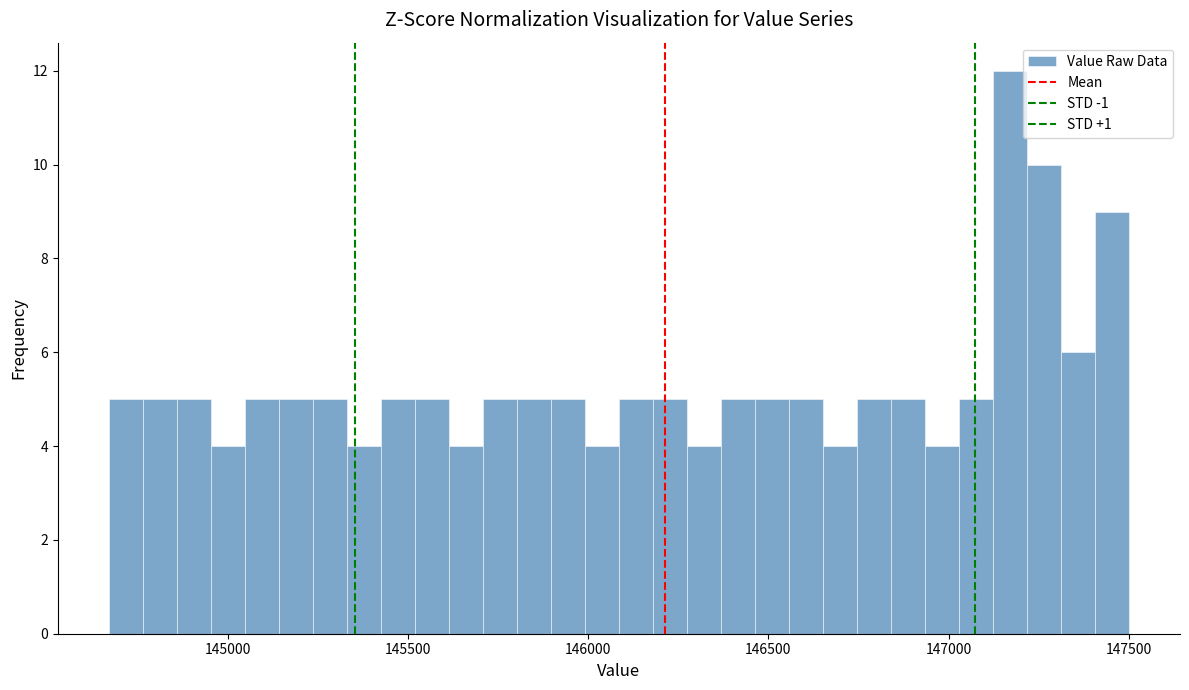

Read against the x-axis, roughly where is the centre of the tallest bar?

147150